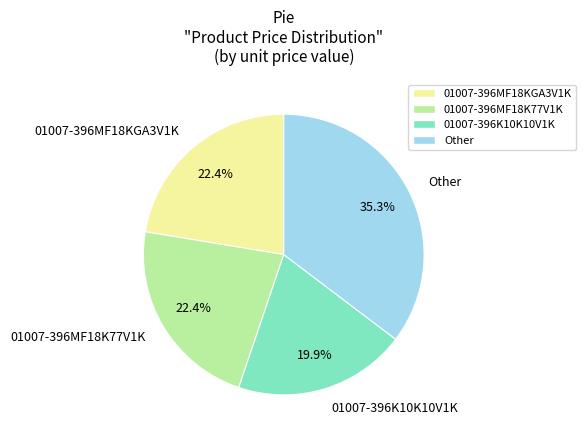

Is there a majority slice in this chart?

No